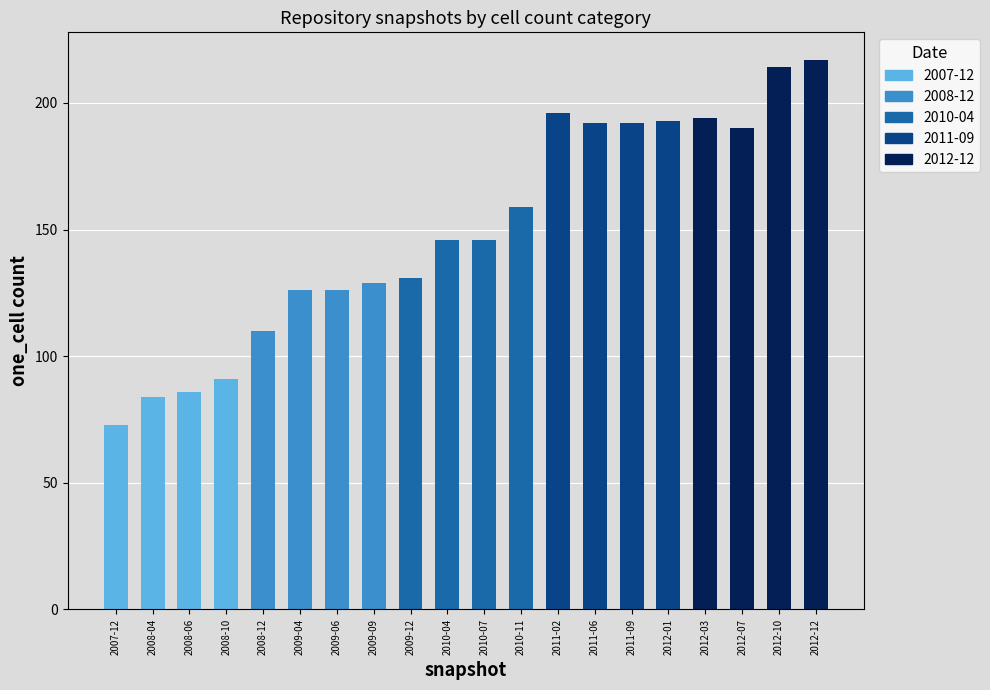

Which series has the widest spread of values?

one_cell